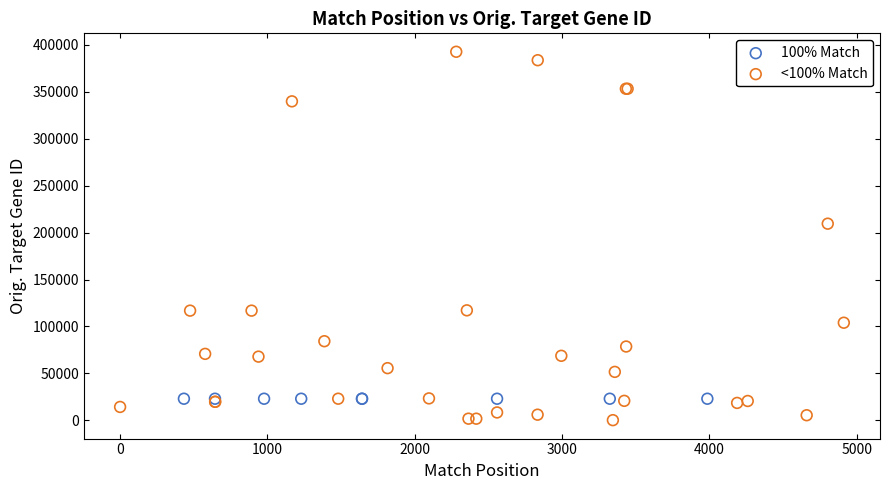

Which series reaches the maximum Y coordinate?

<100% Match